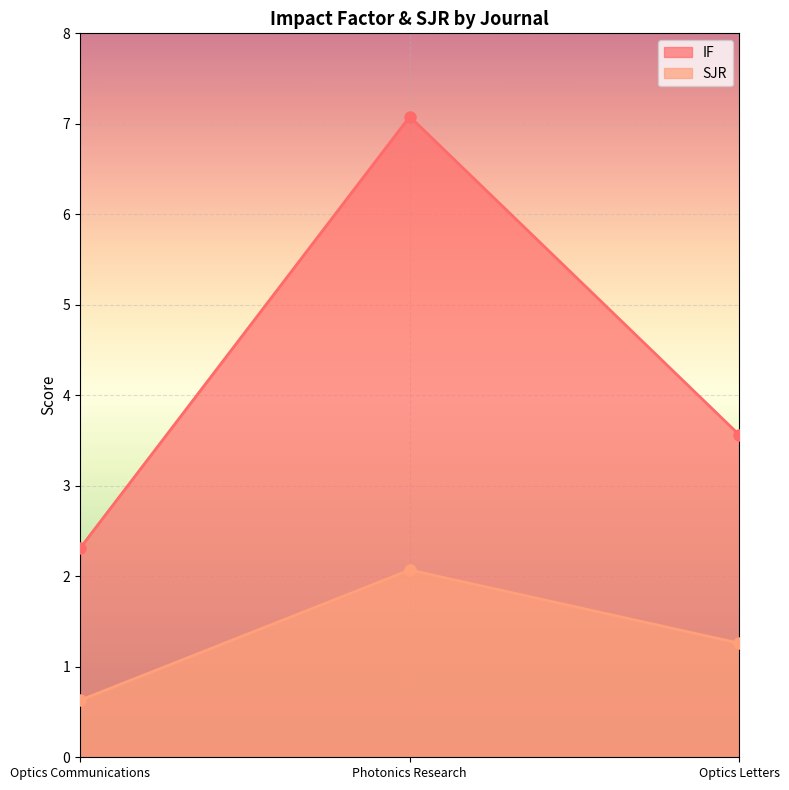

What is the highest value of the SJR series?

2.1